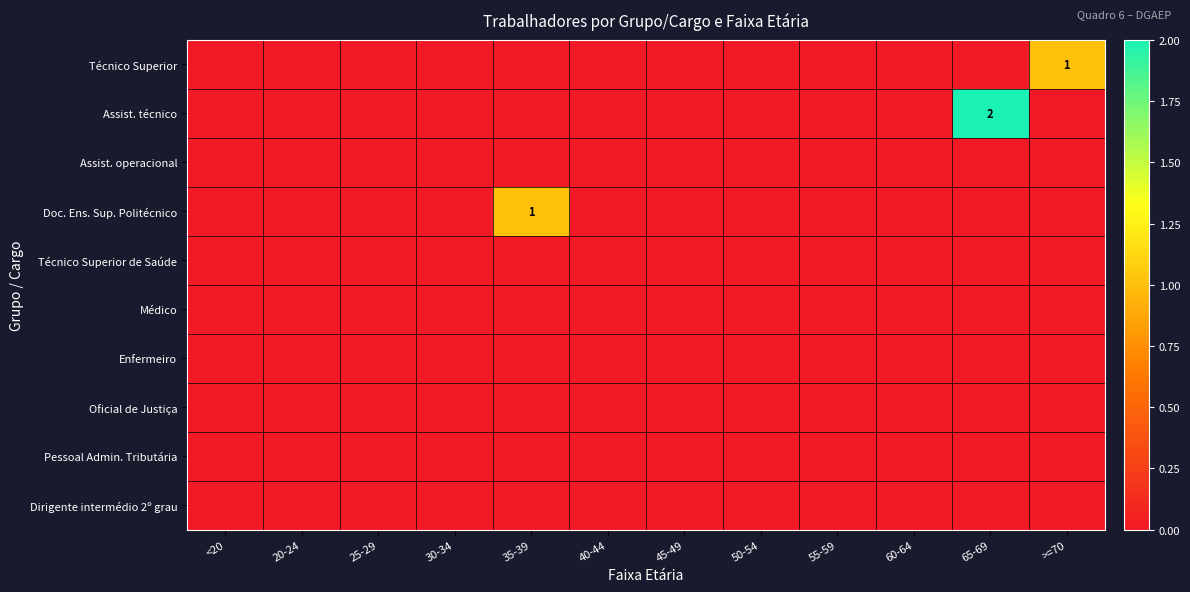

Which category has the highest value in the Técnico Superior series?

>=70